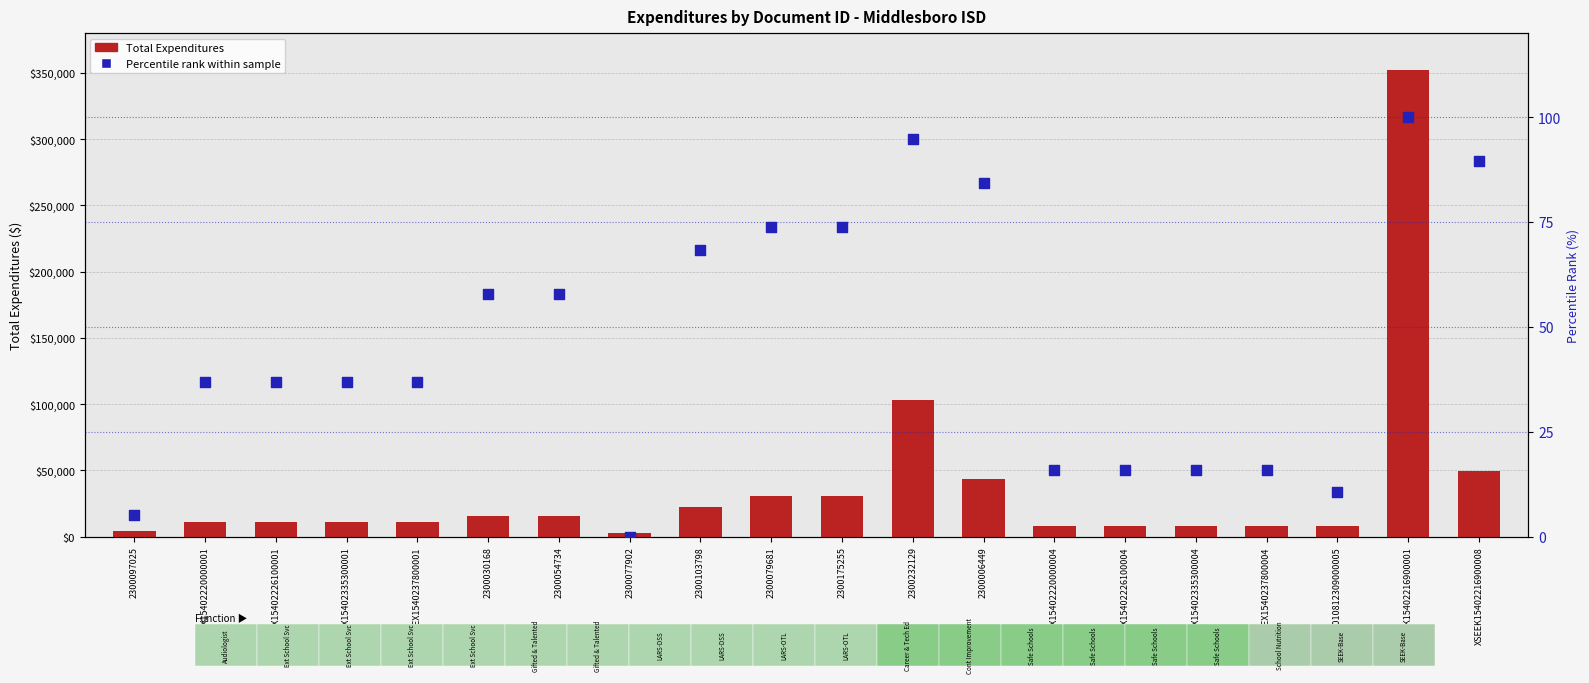

Which series has the largest total across all categories?

Total Expenditures